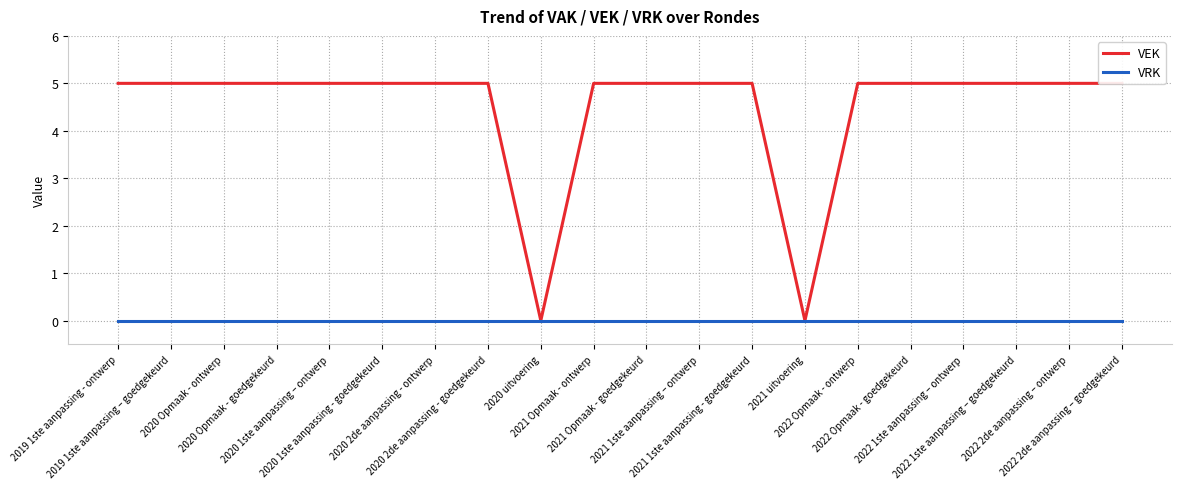

What is the total value across all series at 2022 2de aanpassing – goedgekeurd?

5